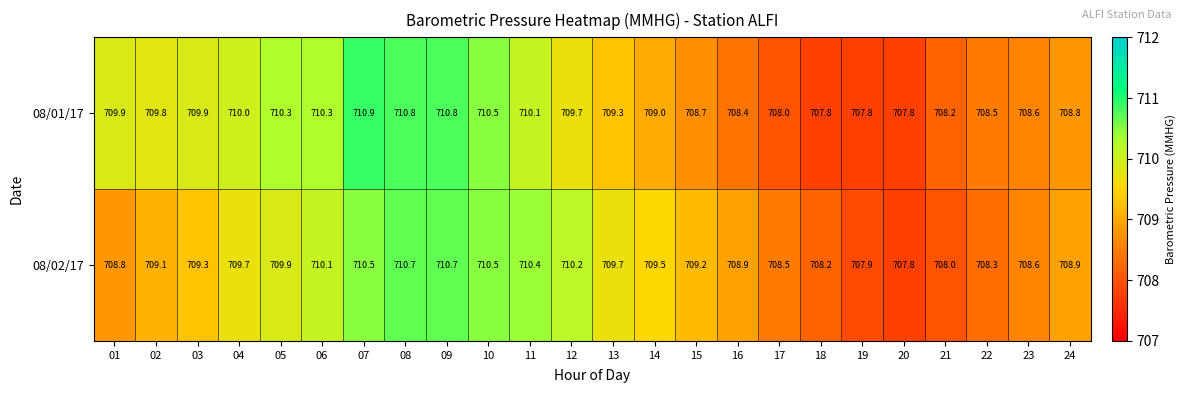

Is it true that 08/02/17 equals 708.0 at 21?

True